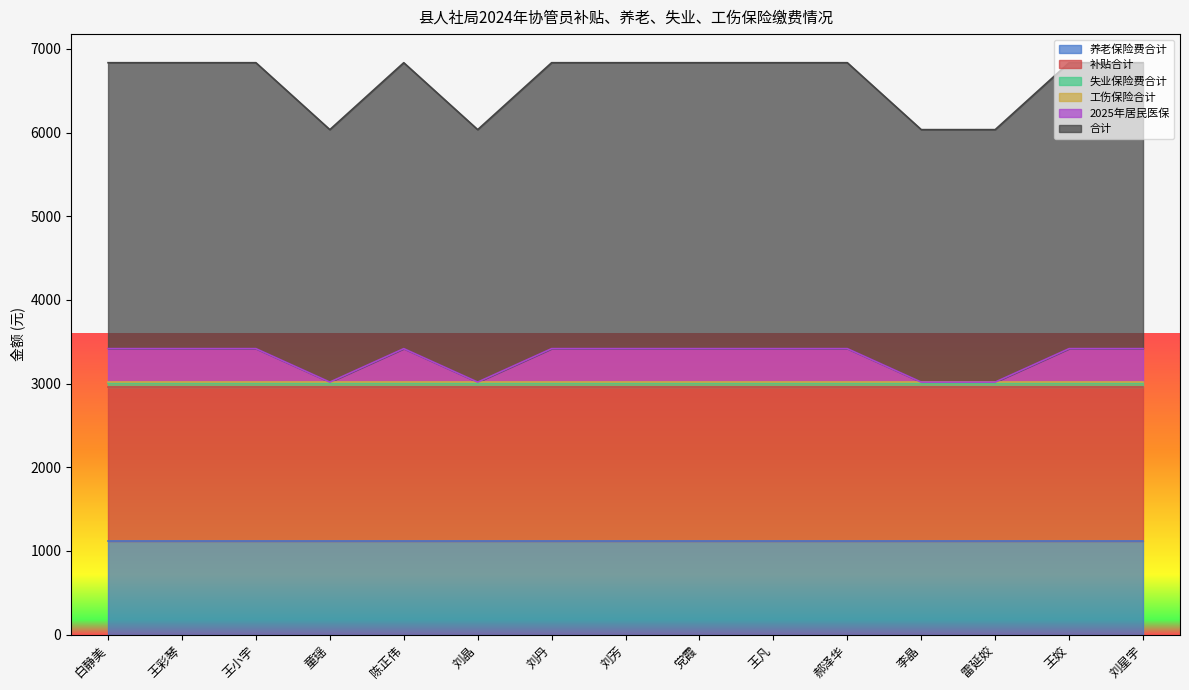

Count the 2025年居民医保 values in the range 0 to 400.

15